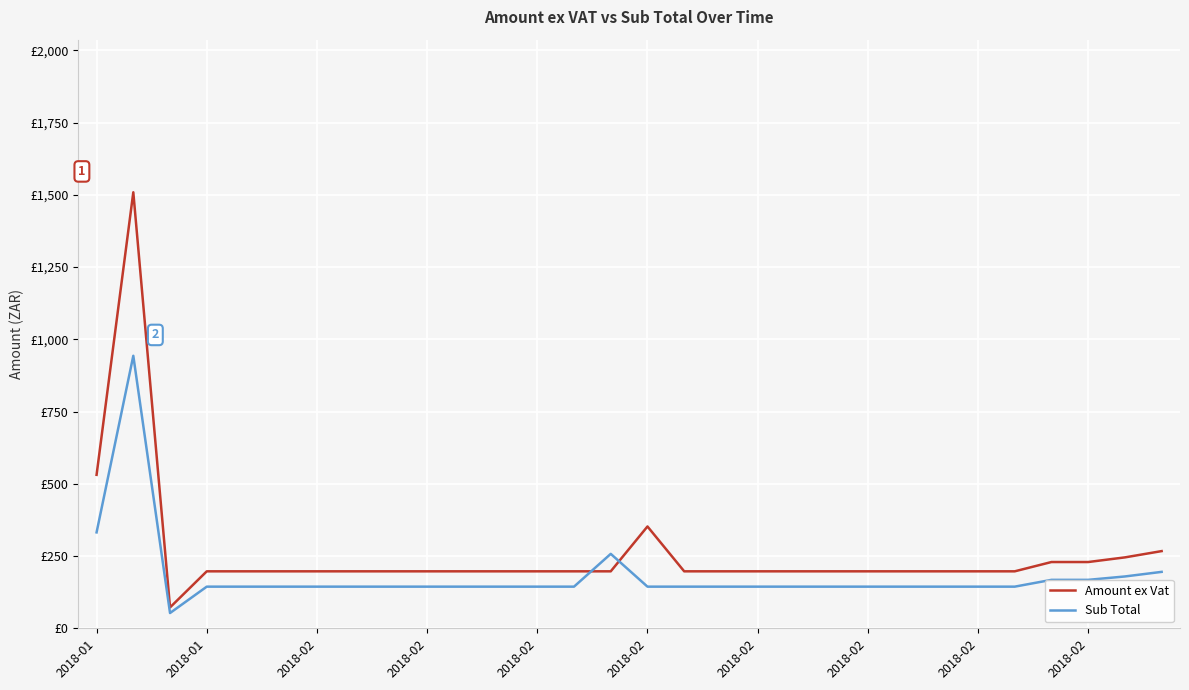

Where does the Amount ex Vat series first go above 197?

2018-01